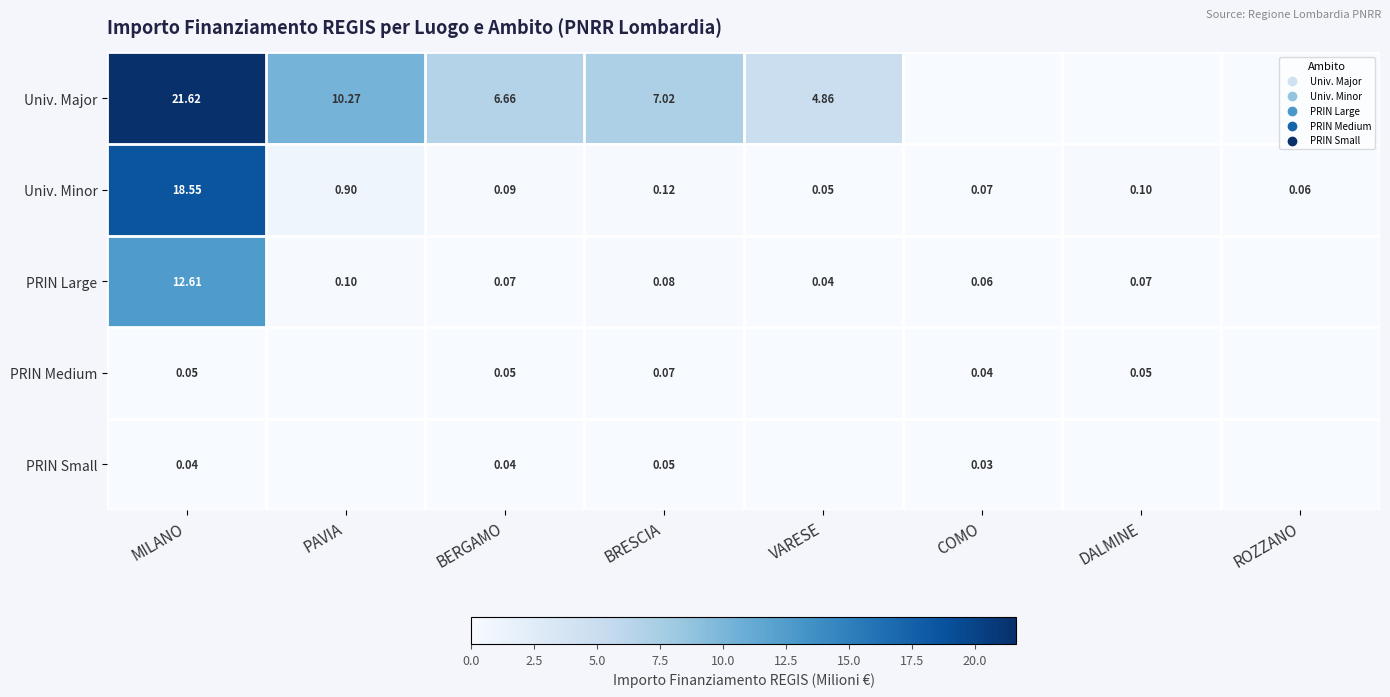

Between MILANO and BRESCIA, which series saw the biggest shift?

Univ. Minor